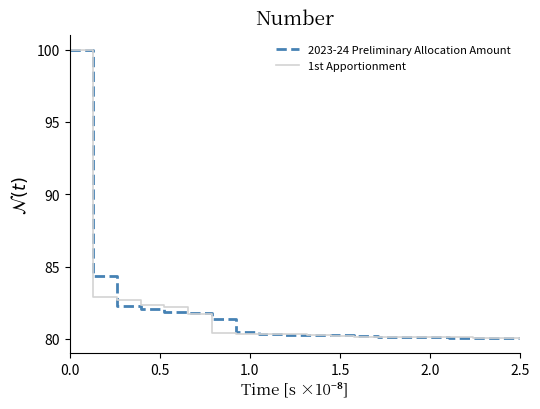

What is the highest value of the 2023-24 Preliminary Allocation Amount series?

100.0